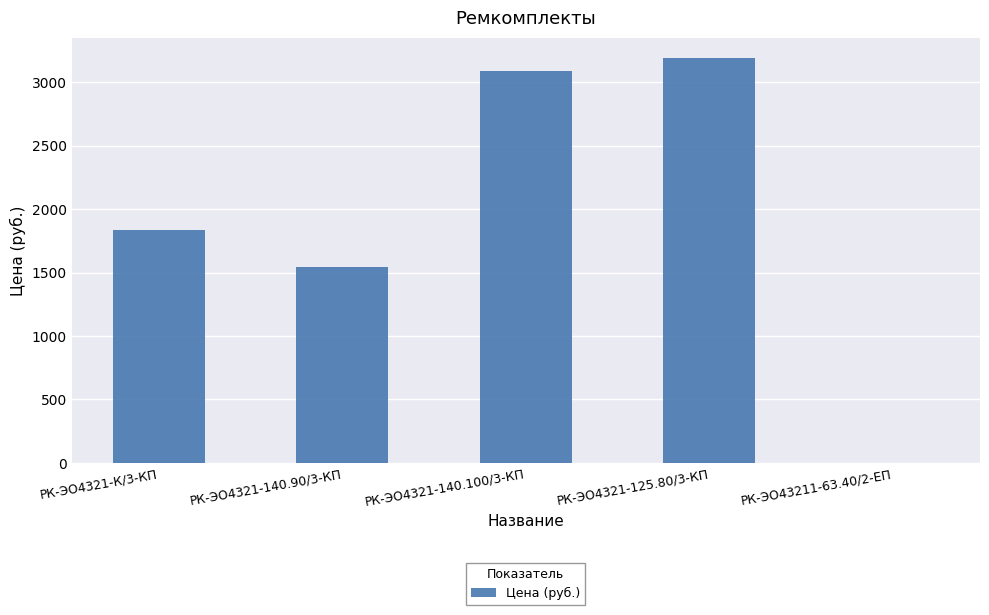

Is it true that the value at РК-ЭО4321-К/3-КП is 1837.4?

True